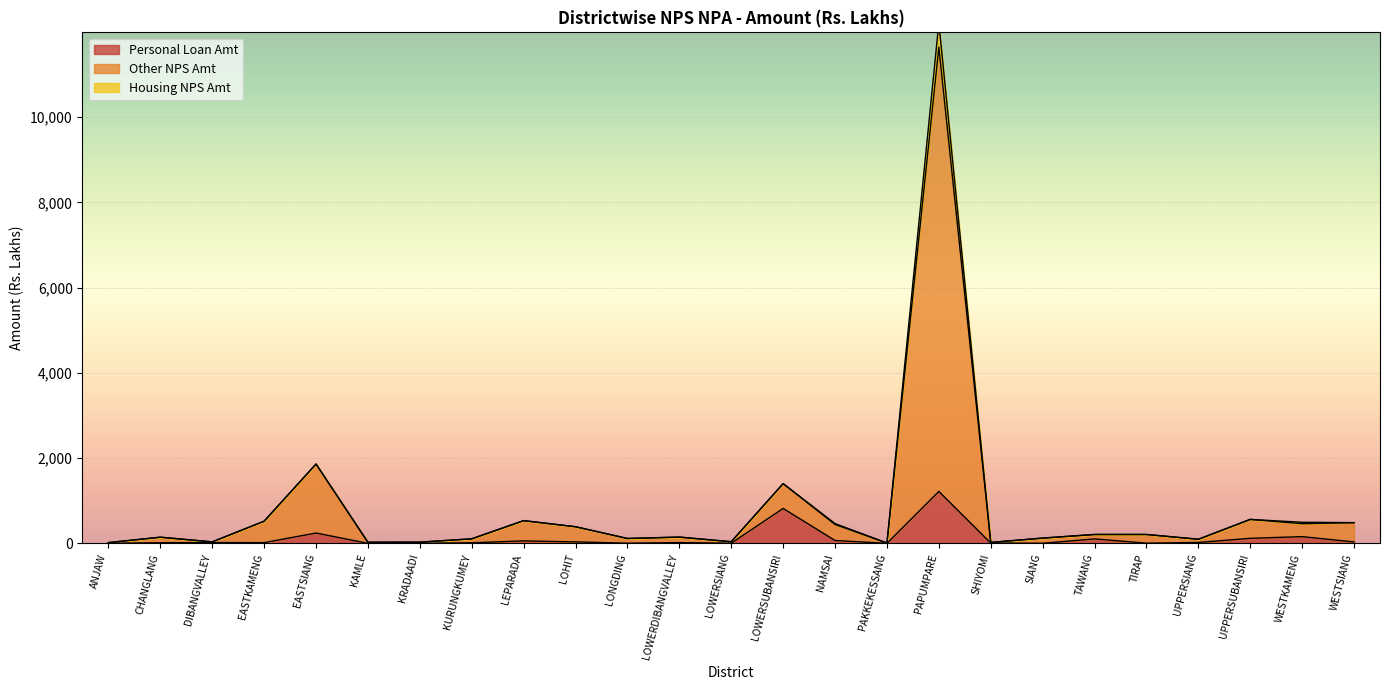

True or false: Personal Loan Amt has more than 2 points higher than both neighbors.

True